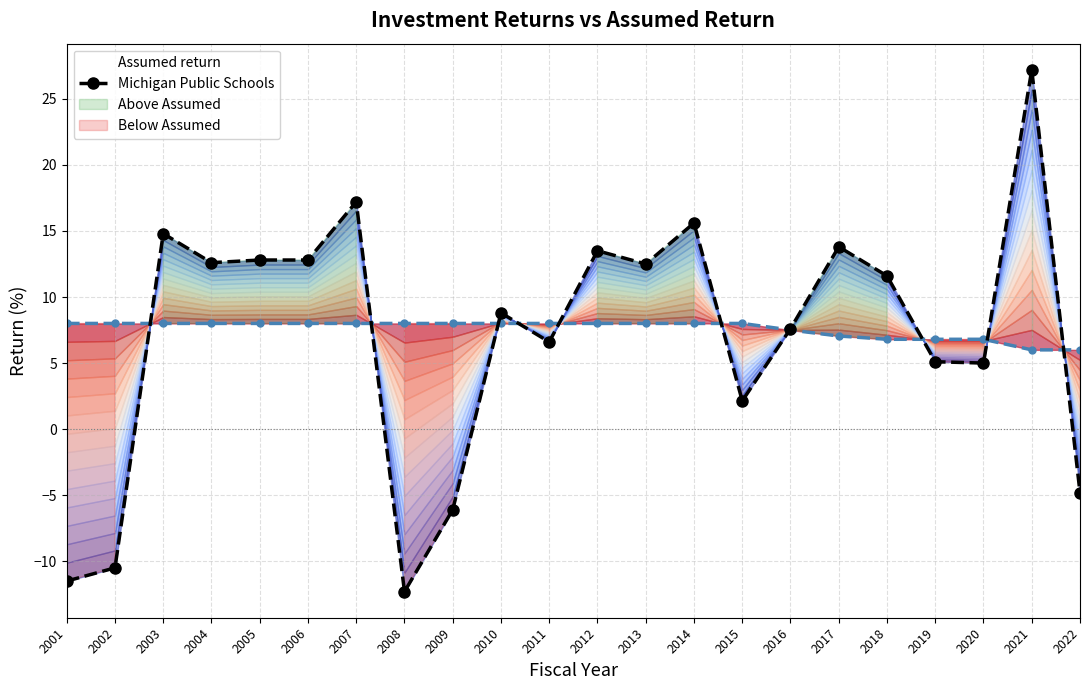

Where is the data nearest to the value 7?

2011